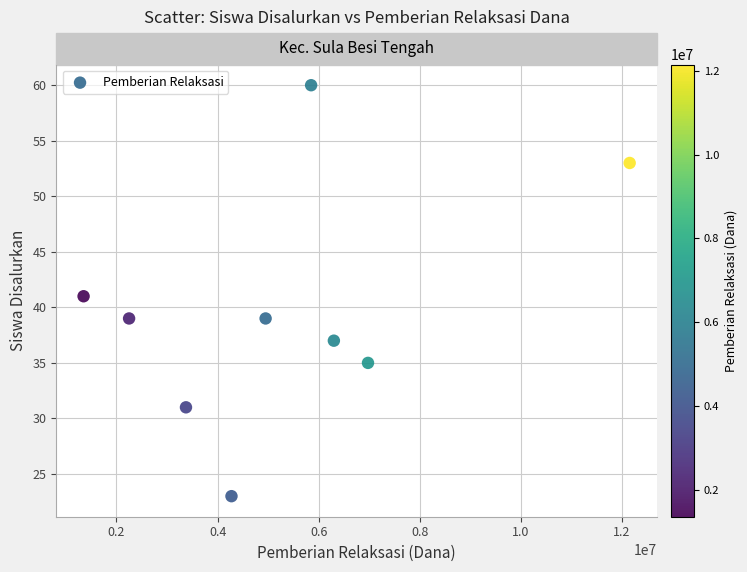

What is the range of X values (max minus min)?

10800000